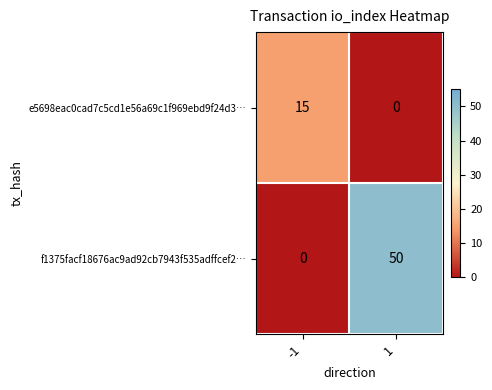

The value of f1375facf18676ac9ad92cb7943f535adffcef2… at -1 is 22. True or false?

False